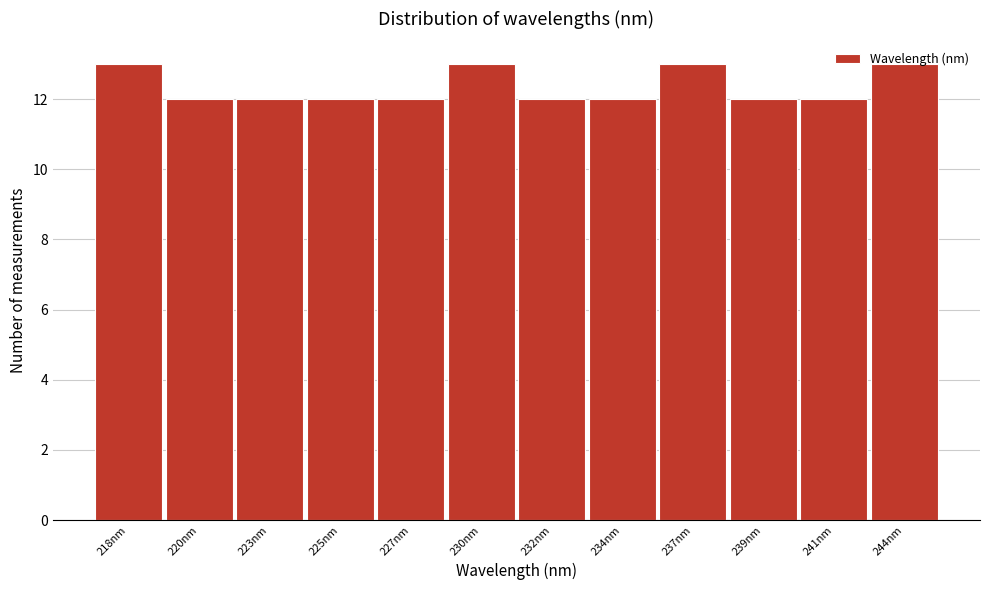

Approximately how many times larger is the value at 239nm compared to 218nm?

0.9